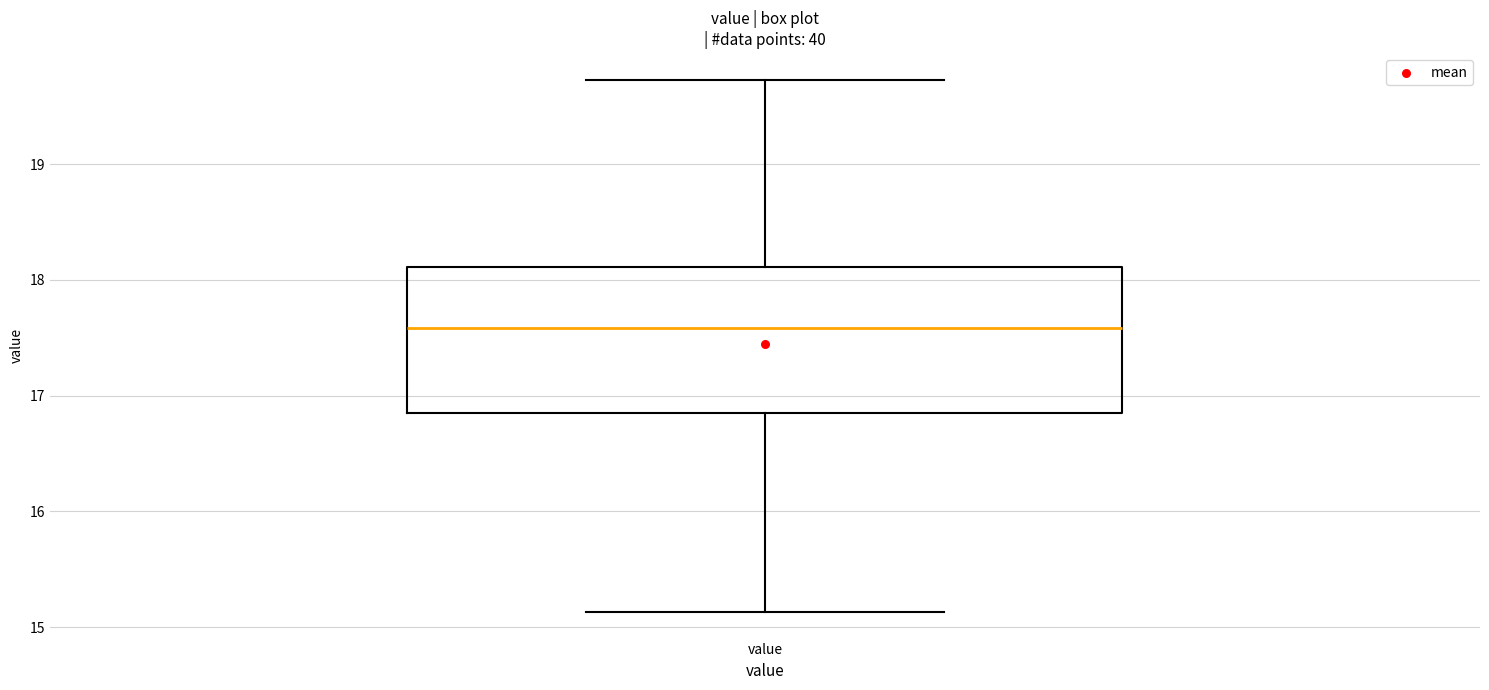

Transcribe this box plot: give where the median line is, the range the box spans, and where the two whiskers end, as read against the y-axis. The values are not printed on the chart, so give them approximately, as read against the axis.

median 17.6, box 16.9 to 18.1, whiskers 15.1 to 19.7